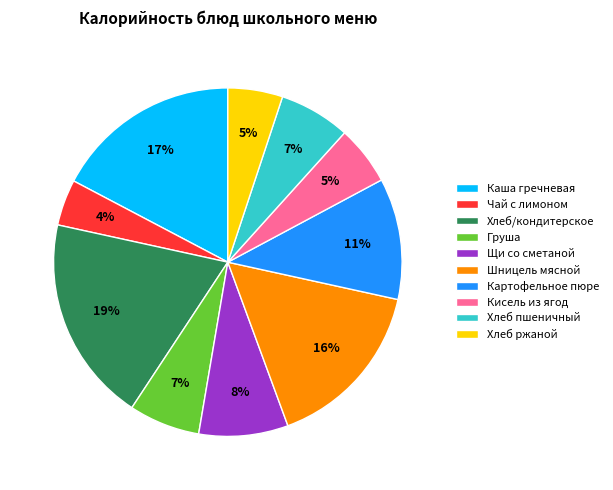

Is Хлеб ржаной the majority of the pie?

No